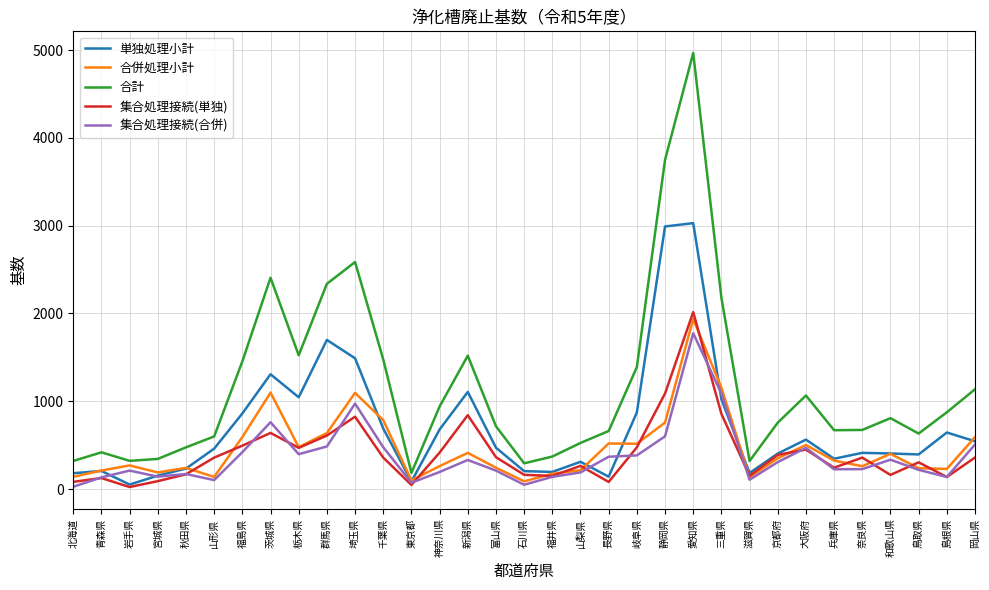

Is the value of 合併処理小計 at 埼玉県 greater than the value of 単独処理小計 at 長野県?

Yes